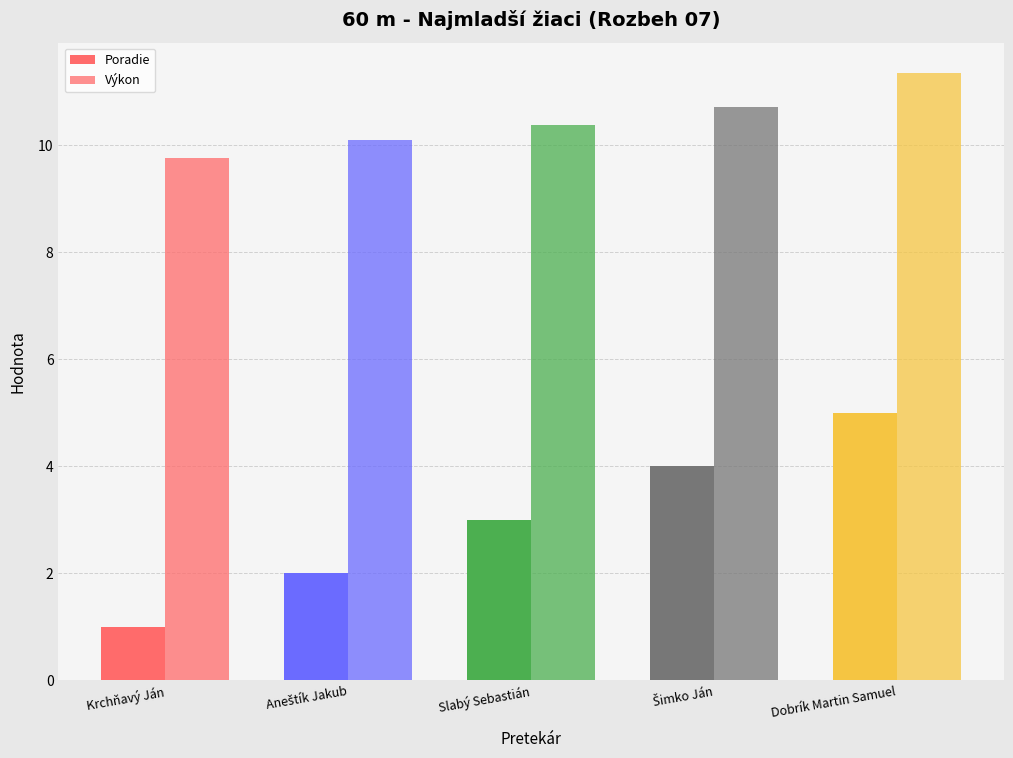

Count the number of data series in this chart.

2